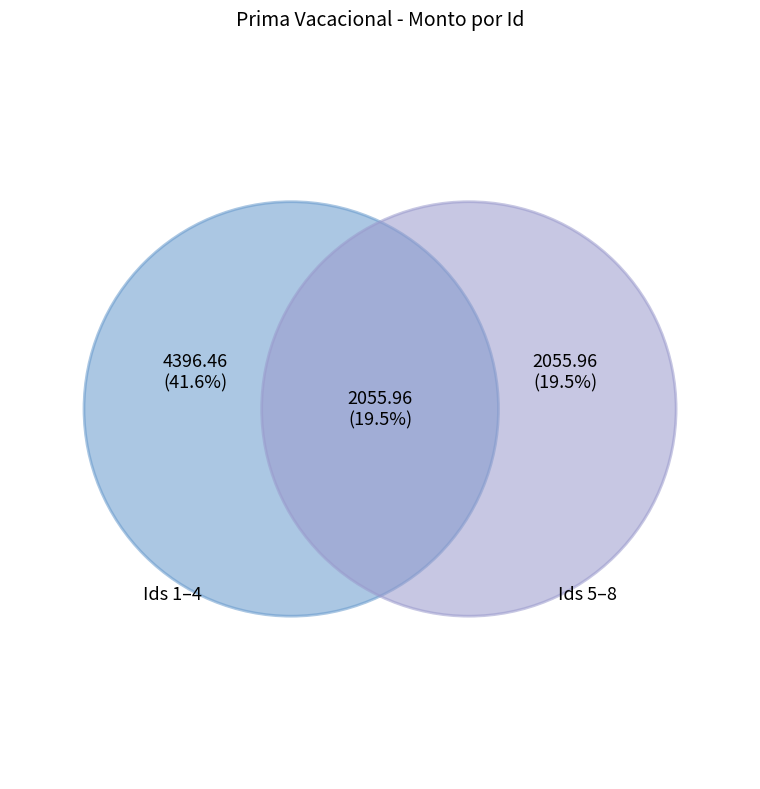

The 8 slice represents 15% of the pie. True or false?

False